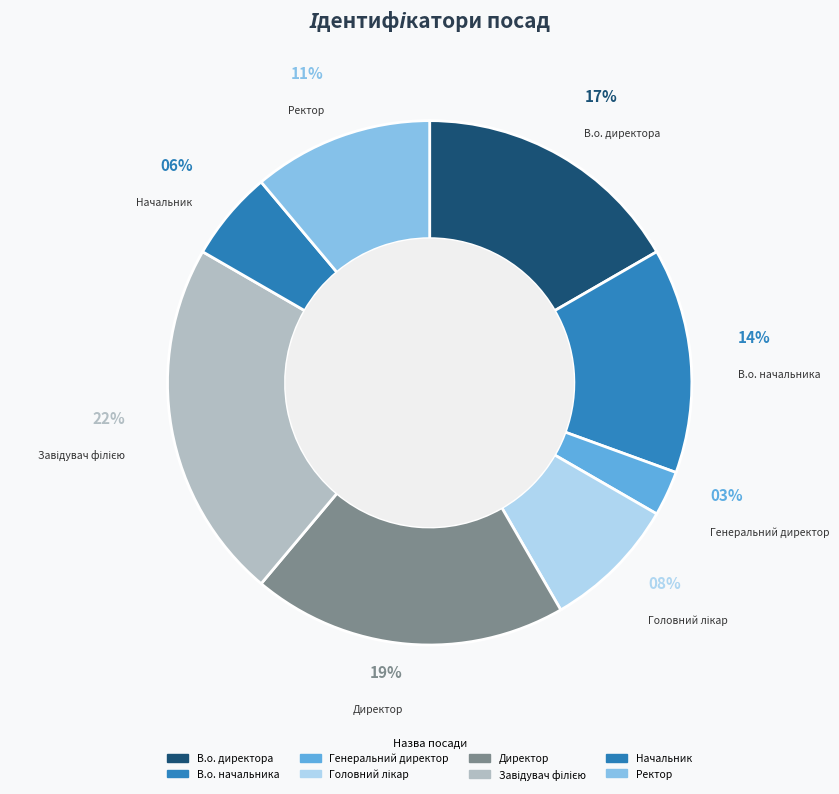

To the nearest percent, what percentage of the pie is В.о. начальника?

14%